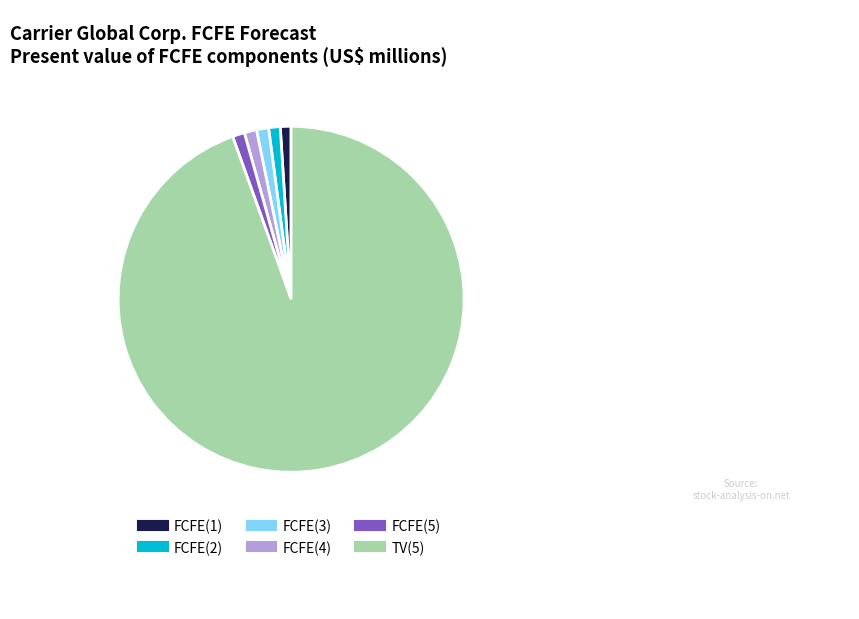

Is it true that FCFE(2) is 9% of the pie?

False